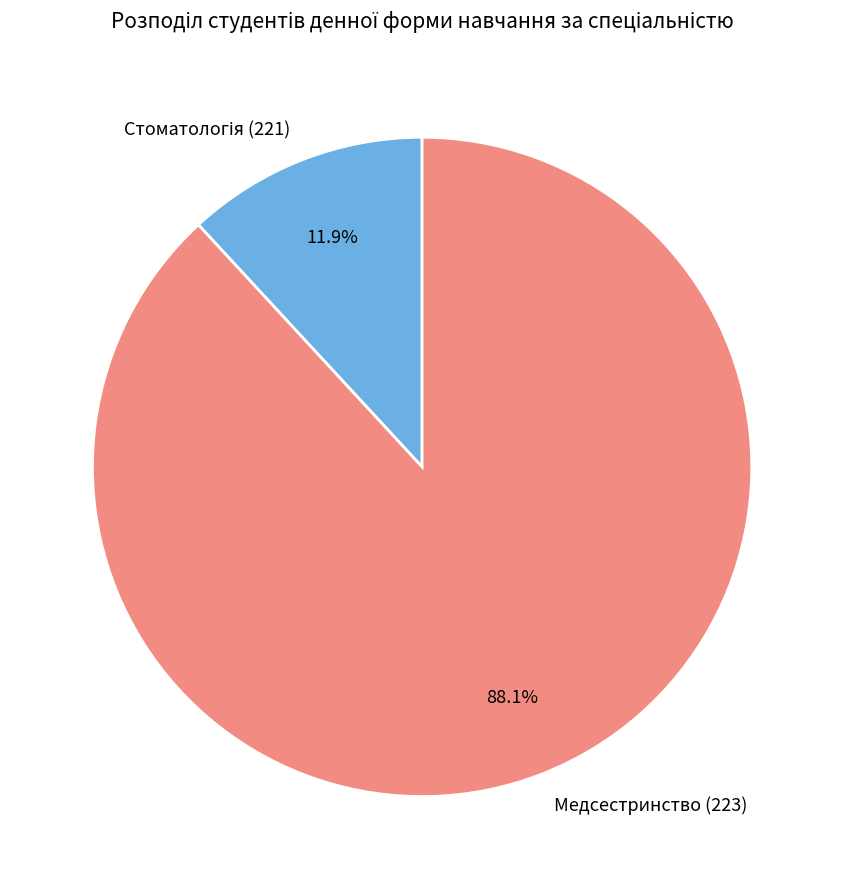

What portion of the pie excludes Медсестринство (223)?

11.9%